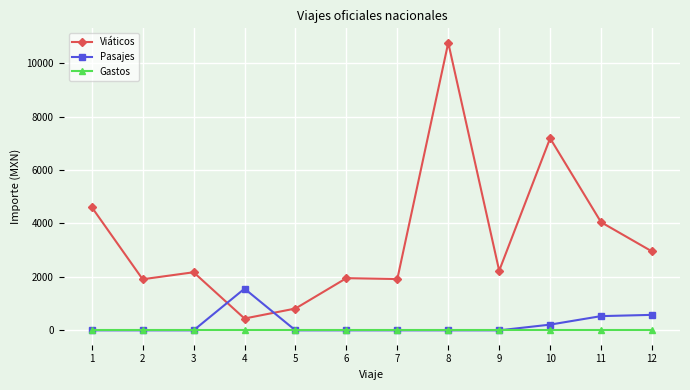

The value of Viáticos at 10 is 7186. True or false?

True